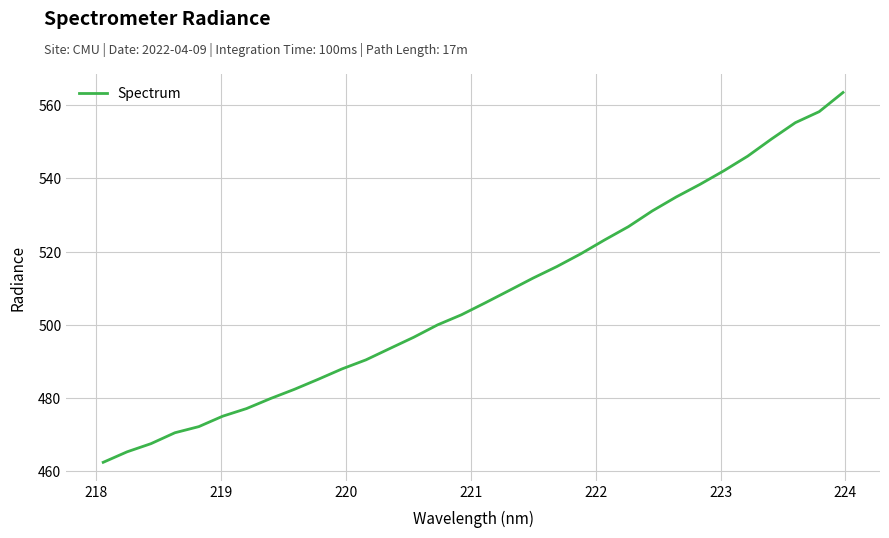

What is the maximum value shown in the chart?

563.5